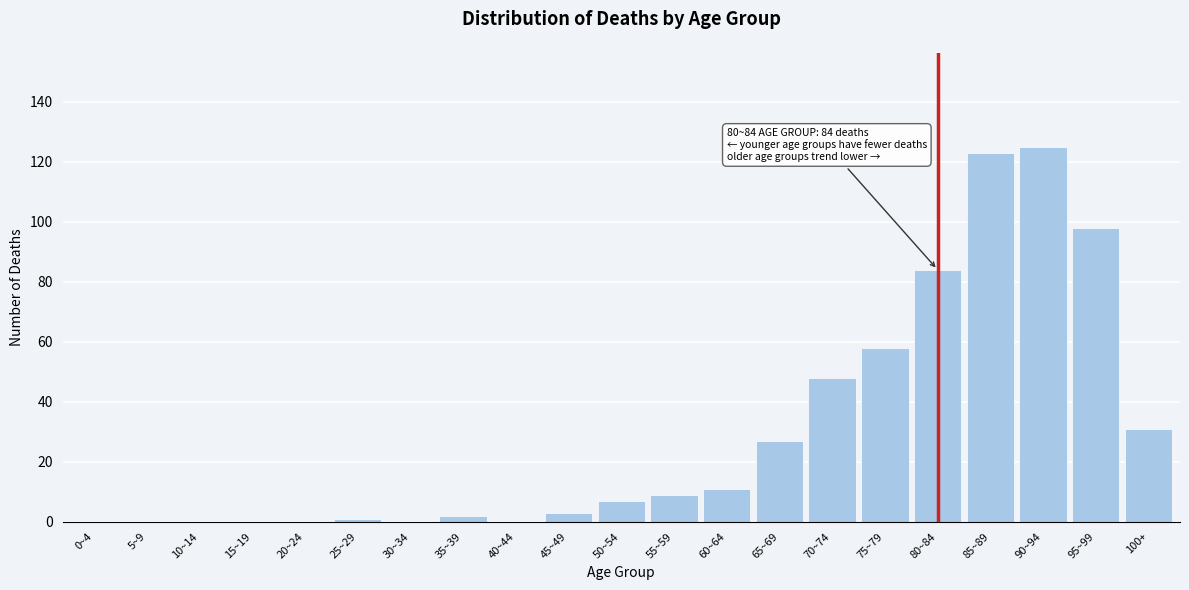

Reading left to right, extract all data points from this chart.

0~4=0	5~9=0	10~14=0	15~19=0	20~24=0	25~29=1	30~34=0	35~39=2	40~44=0	45~49=3	50~54=7	55~59=9	60~64=11	65~69=27	70~74=48	75~79=58	80~84=84	85~89=123	90~94=125	95~99=98	100+=31